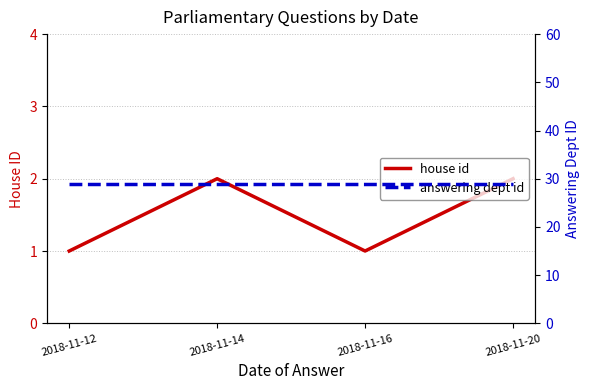

What is the total value across all series at 2018-11-16?

30